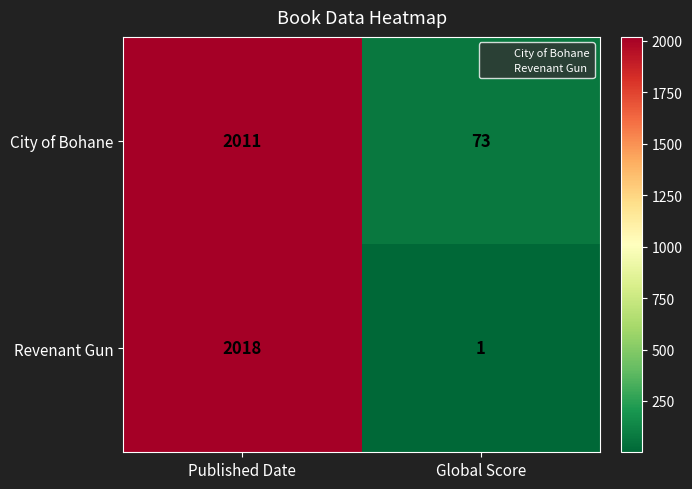

What is the sum of the City of Bohane values at Global Score and Published Date?

2084